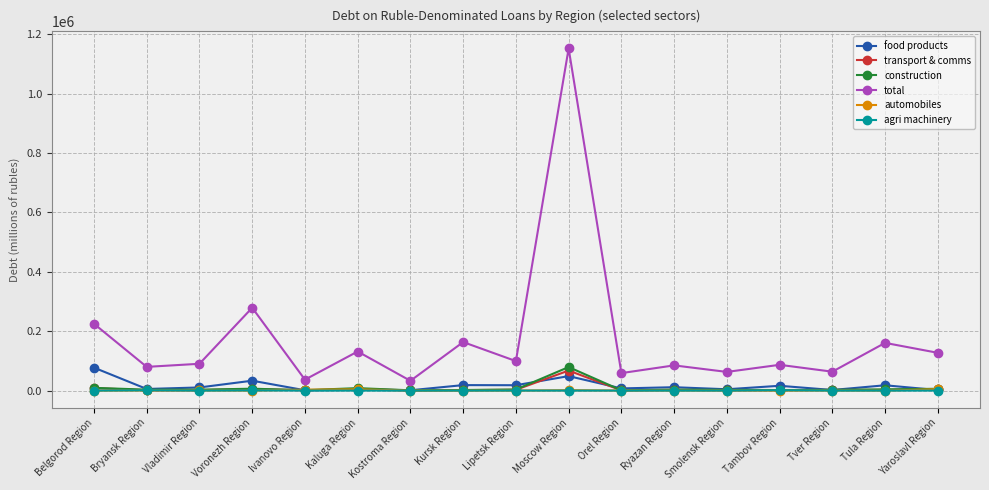

Between Bryansk Region and Yaroslavl Region, which series saw the biggest shift?

total